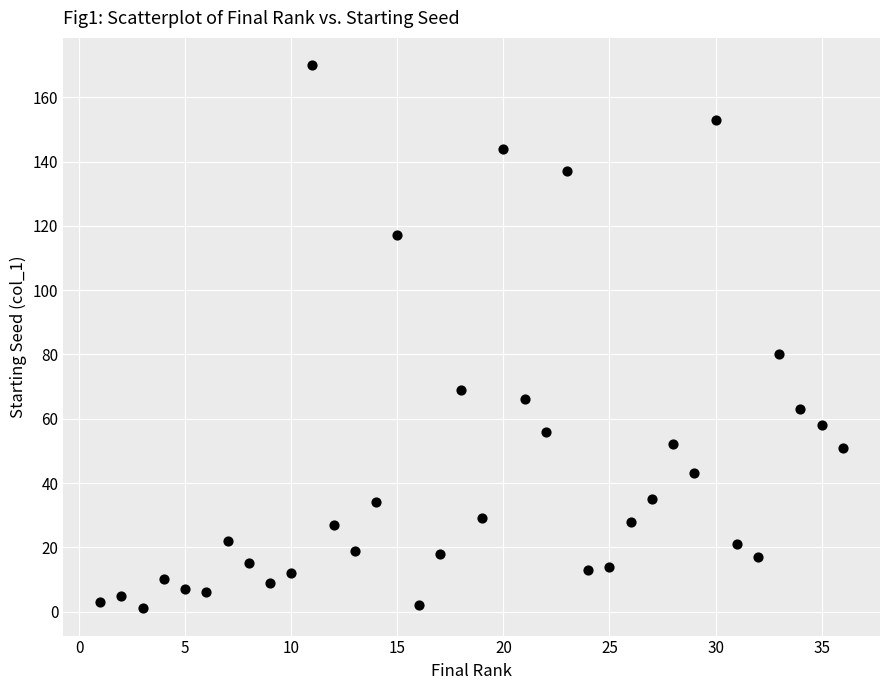

What Y value in the scatter plot is closest to 85?

80